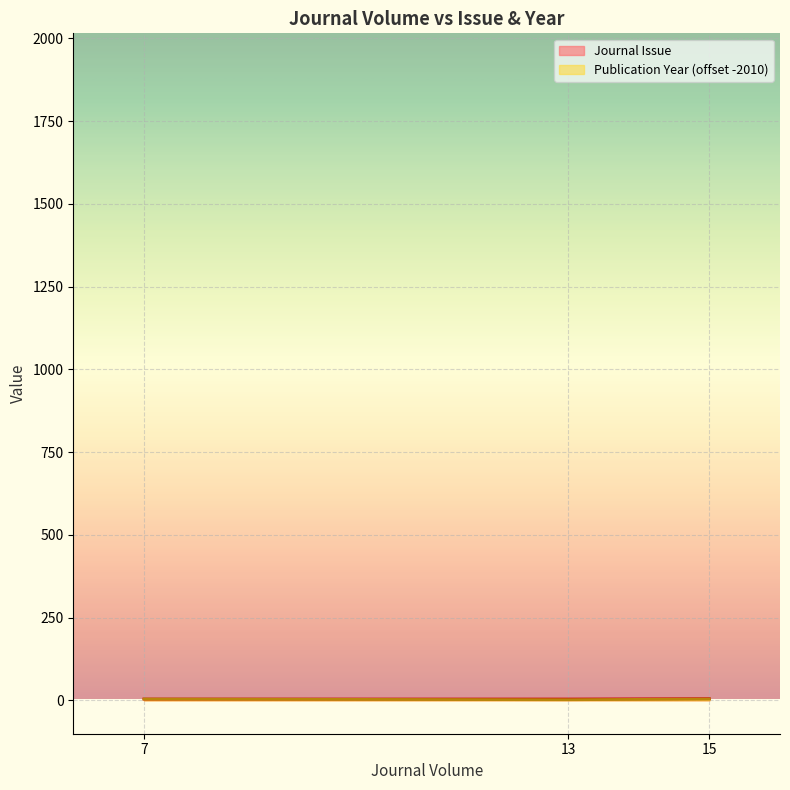

Reading right to left, transcribe all the data shown in this chart.

Journal Issue: 4	4	5
Publication Year: 4	2	4